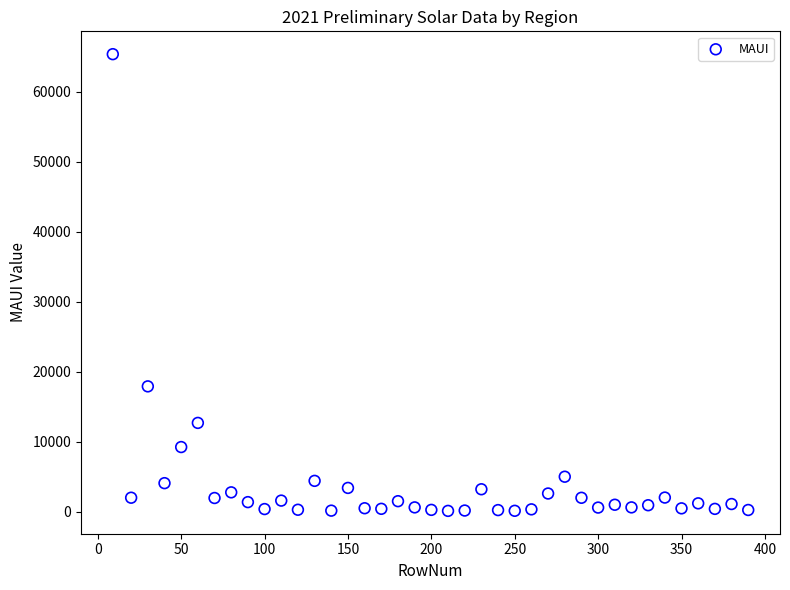

What Y value in the scatter plot is closest to 32746?

17895.8